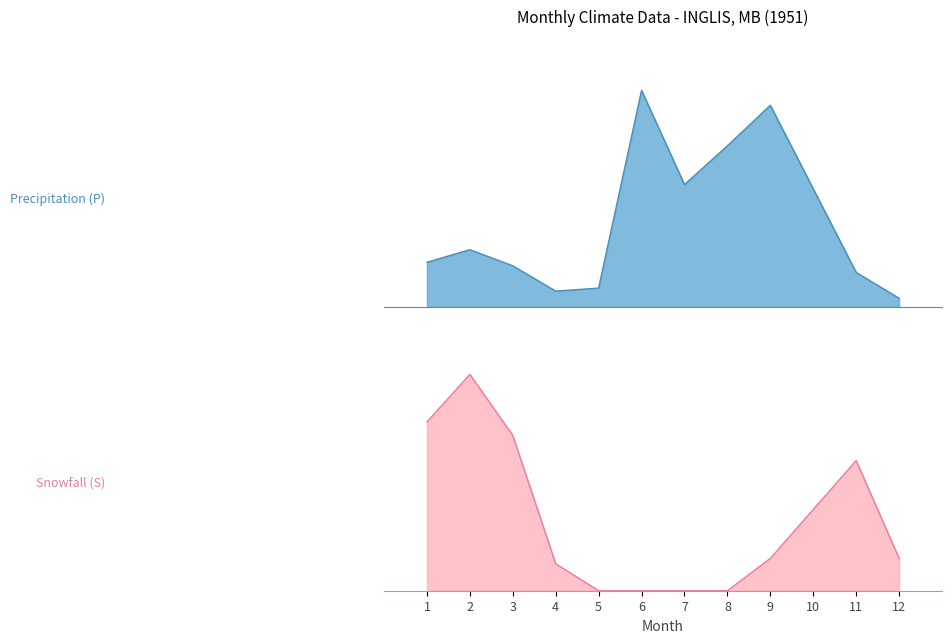

Does the chart have visible grid lines?

No